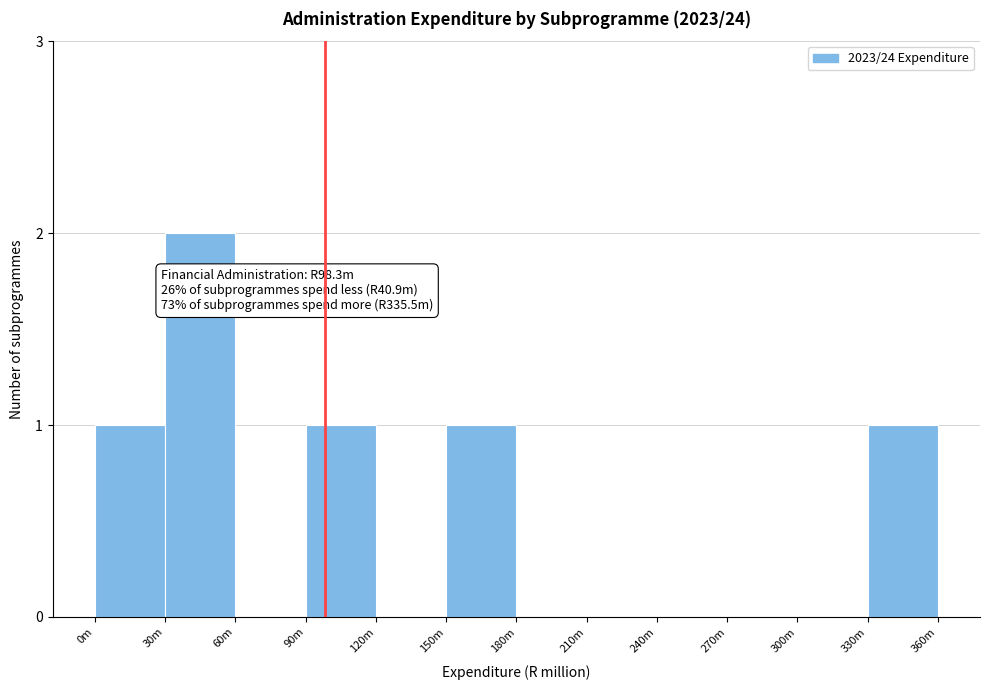

Reading left to right, what are all the values shown in this chart?

0m=1	30m=2	60m=0	90m=1	120m=0	150m=1	180m=0	210m=0	240m=0	270m=0	300m=0	330m=1